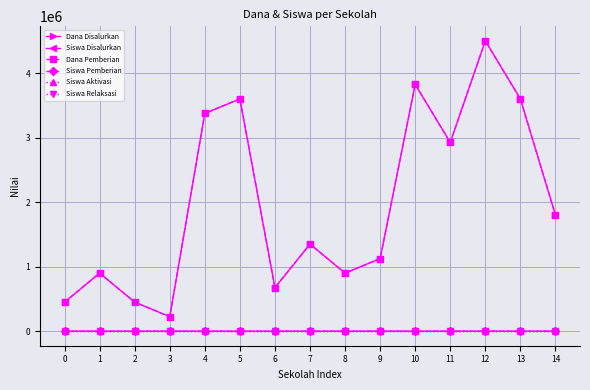

True or false: Siswa Pemberian and Siswa Relaksasi intersect in this chart.

False